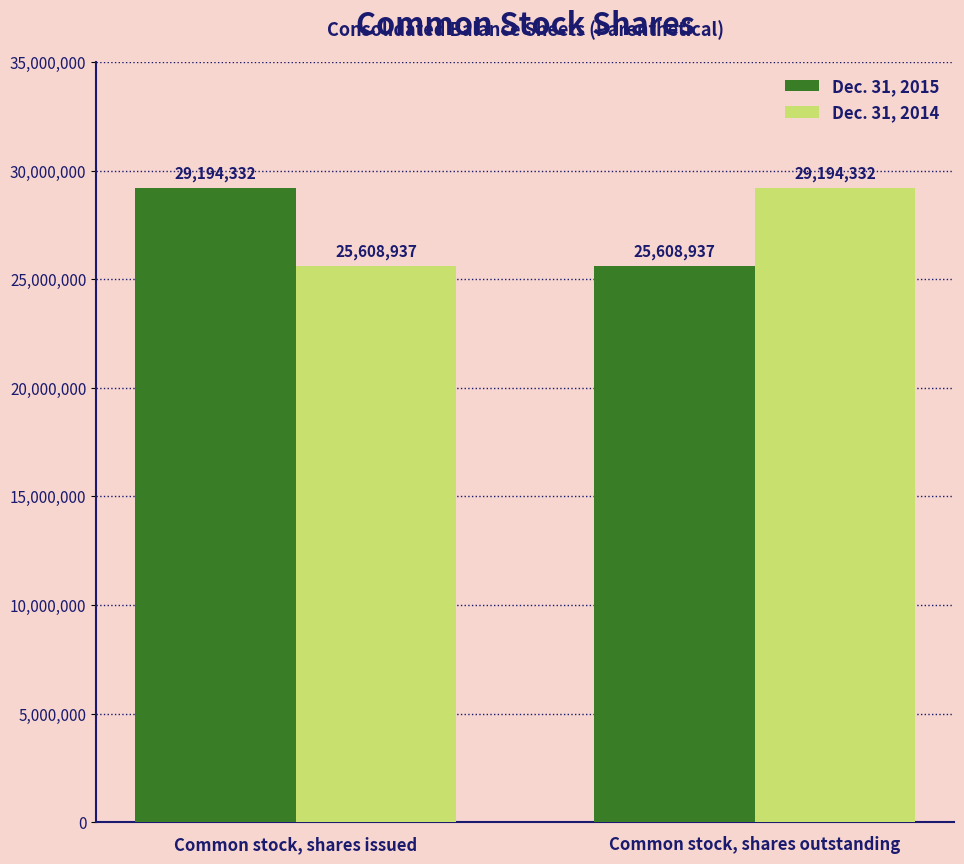

What is the sum of all Dec. 31, 2015 values?

54803269